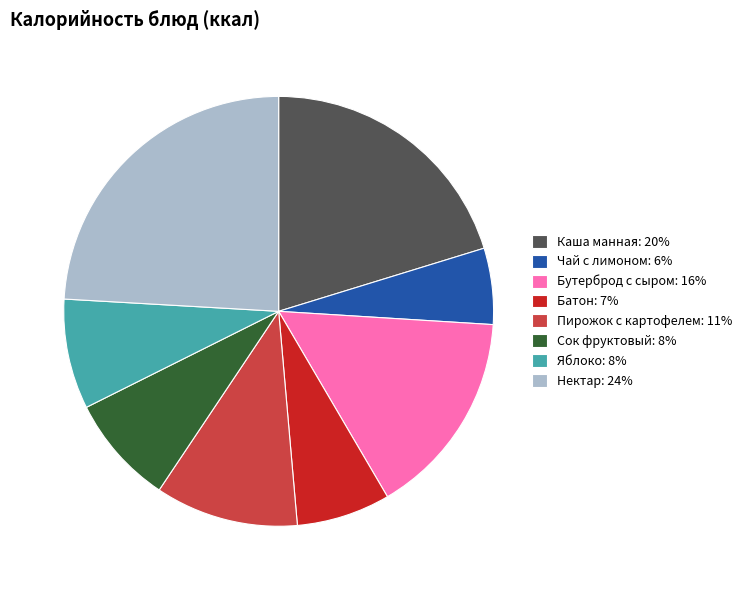

Do Нектар and Бутерброд с сыром together represent more than half of the pie?

No